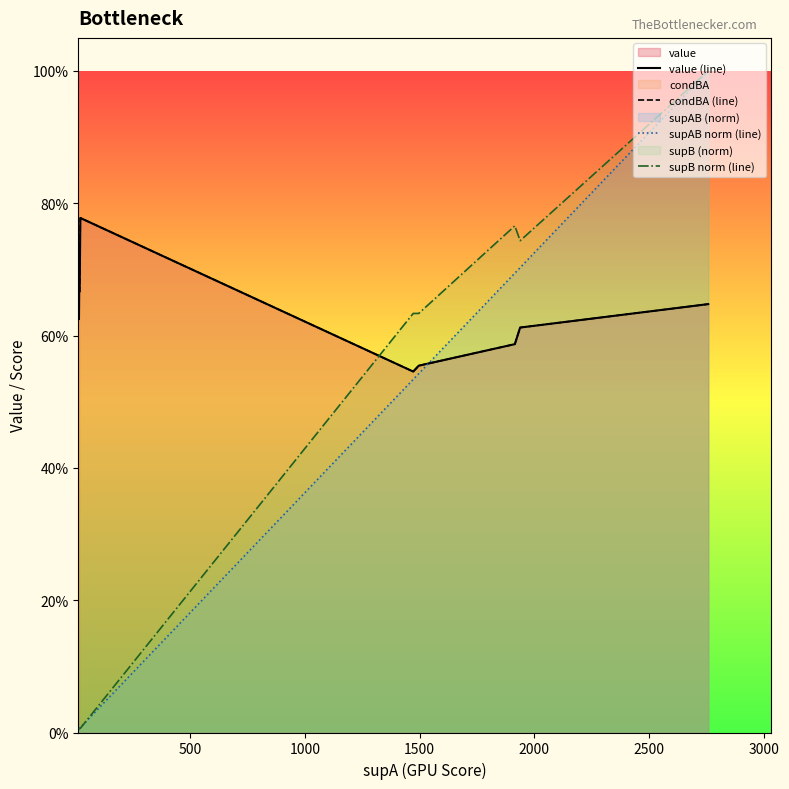

List the series in order of their peak value, highest first.

supAB norm (line), supB norm (line), value (line), condBA (line)